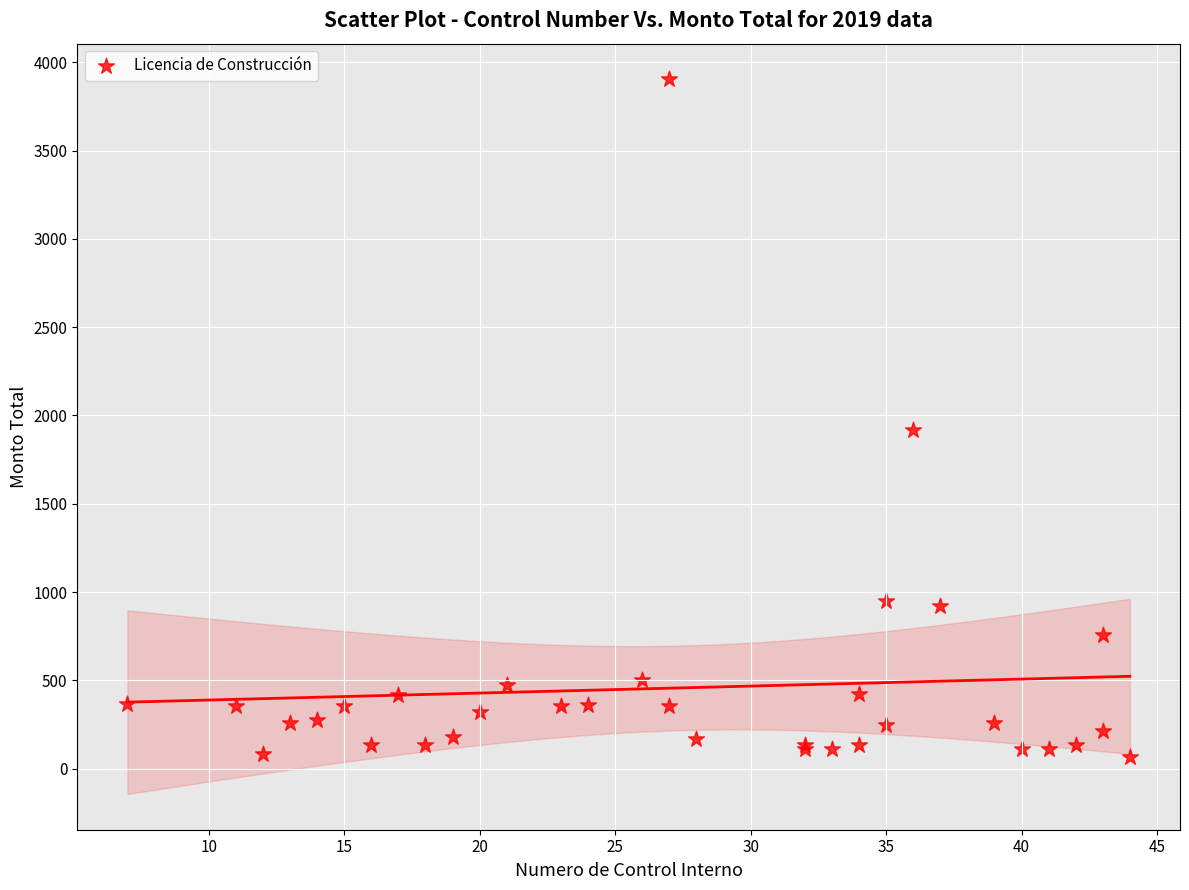

What Y value in the scatter plot is closest to 1983?

1920.4